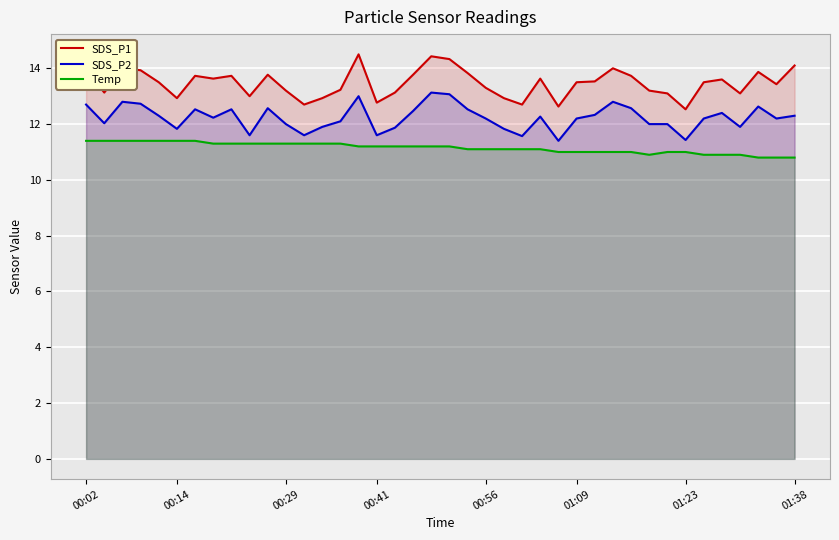

True or false: SDS_P1 and SDS_P2 intersect in this chart.

False